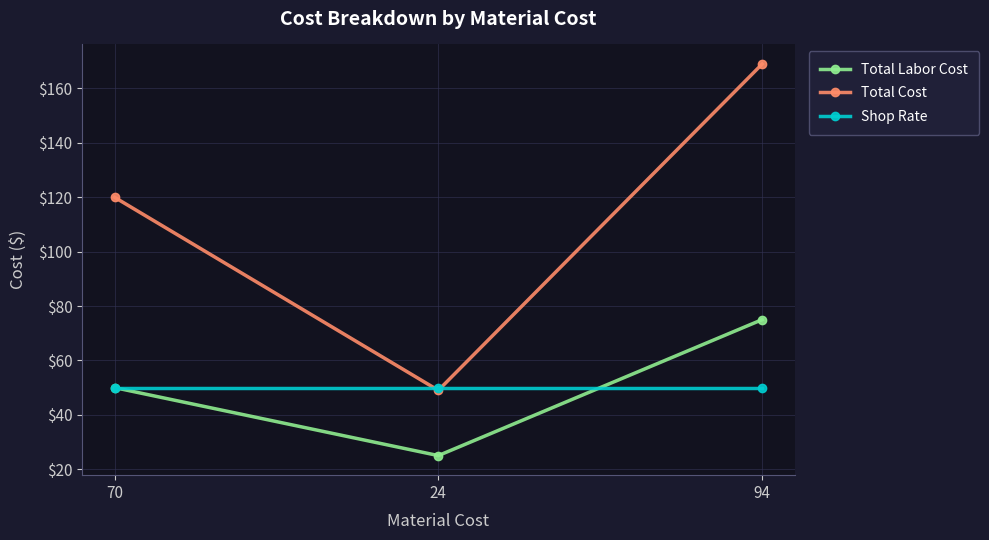

What is the average value of the Total Labor Cost series?

50